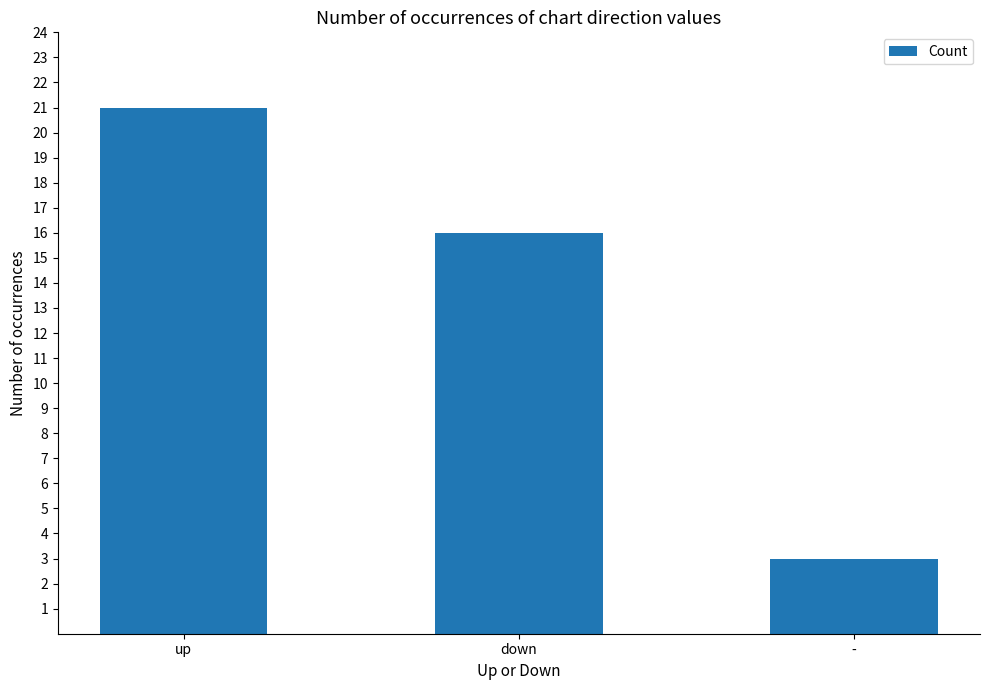

What is the maximum value shown in the chart?

21